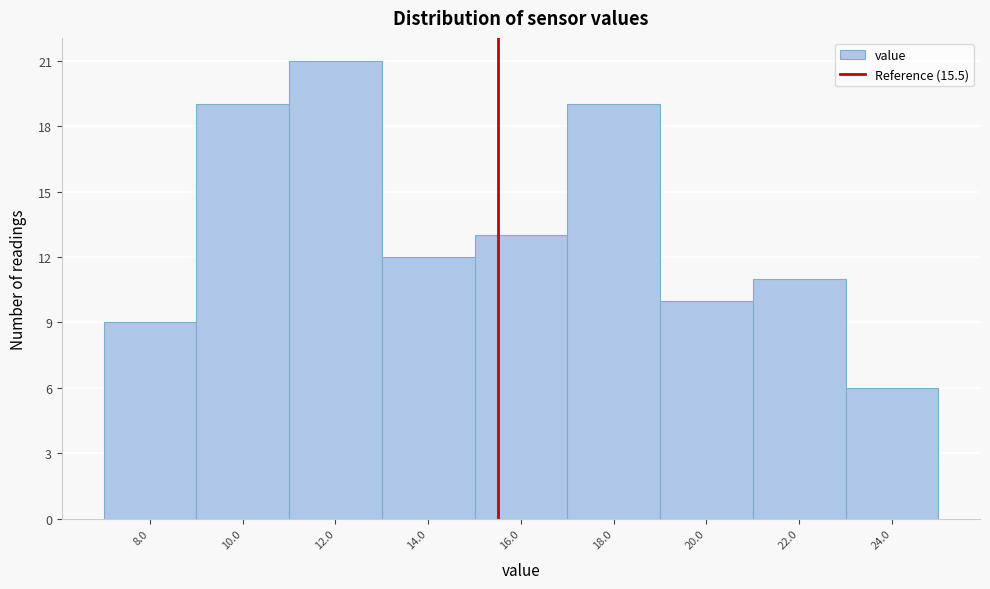

Over which range of the x-axis is the bar tallest?

11 to 13